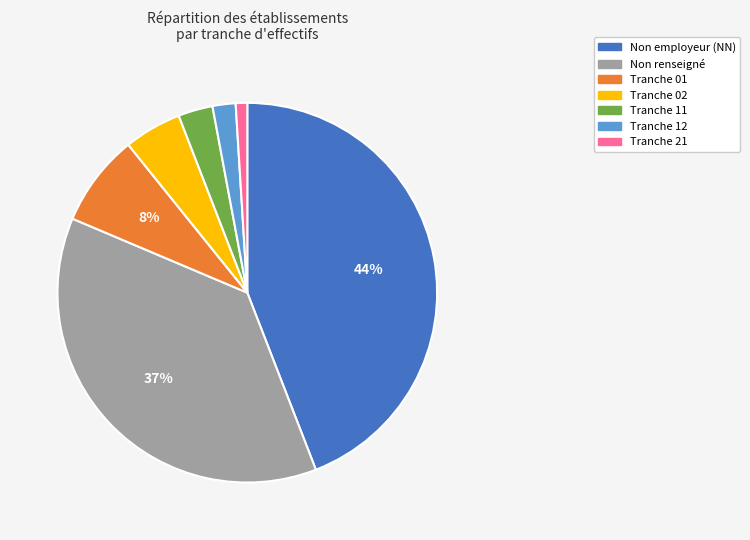

Do Tranche 02 and Non renseigné together represent more than half of the pie?

No